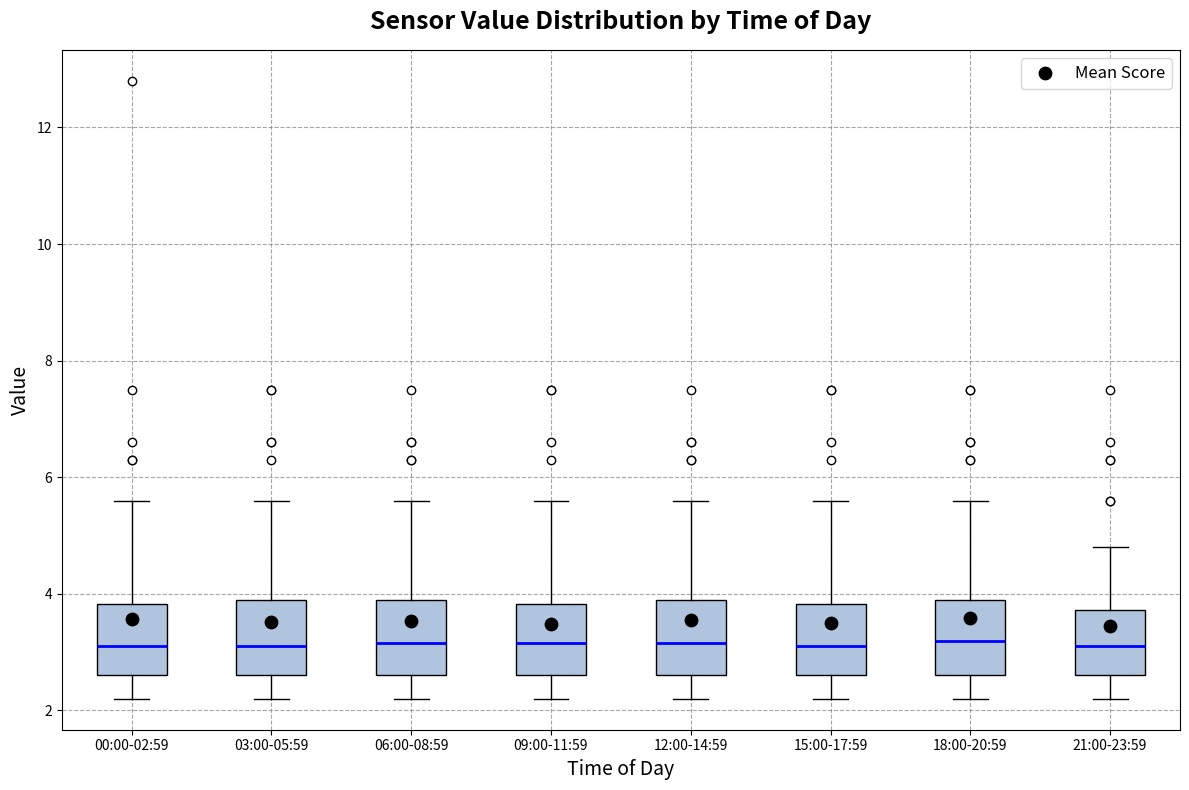

Reading left to right, read every box against the y-axis: the position of its median line, the range the box covers, and the ends of its whiskers. The values are not printed on the chart, so give them approximately, as read against the axis.

00:00-02:59: median 3.2, box 2.6 to 3.8, whiskers 2.2 to 5.6
03:00-05:59: median 3.2, box 2.6 to 4.0, whiskers 2.2 to 5.6
06:00-08:59: median 3.2, box 2.6 to 4.0, whiskers 2.2 to 5.6
09:00-11:59: median 3.2, box 2.6 to 3.8, whiskers 2.2 to 5.6
12:00-14:59: median 3.2, box 2.6 to 4.0, whiskers 2.2 to 5.6
15:00-17:59: median 3.2, box 2.6 to 3.8, whiskers 2.2 to 5.6
18:00-20:59: median 3.2, box 2.6 to 4.0, whiskers 2.2 to 5.6
21:00-23:59: median 3.2, box 2.6 to 3.8, whiskers 2.2 to 4.8